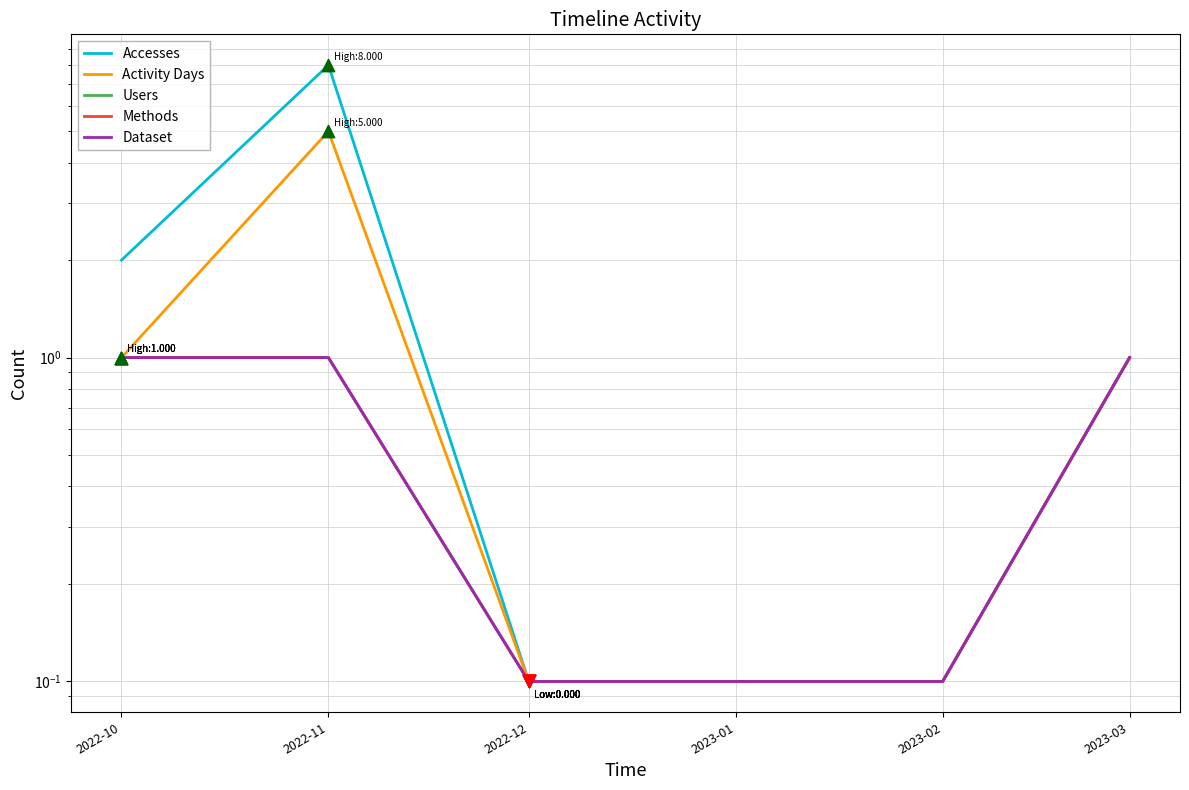

Which series has the largest total across all categories?

Accesses